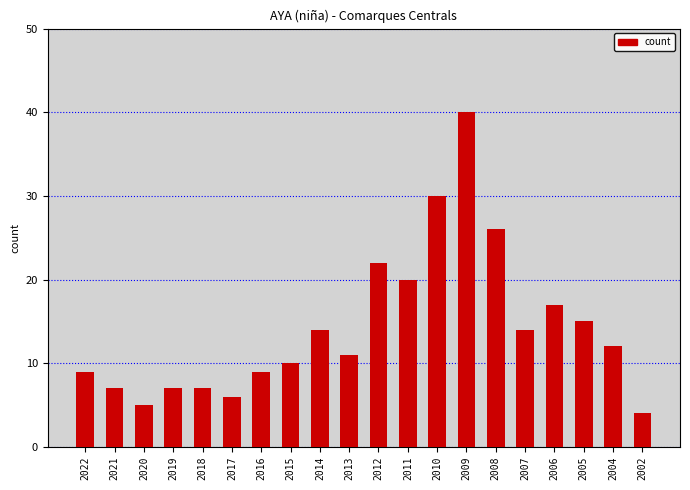

What is the value of the 16th bar from the left?

14